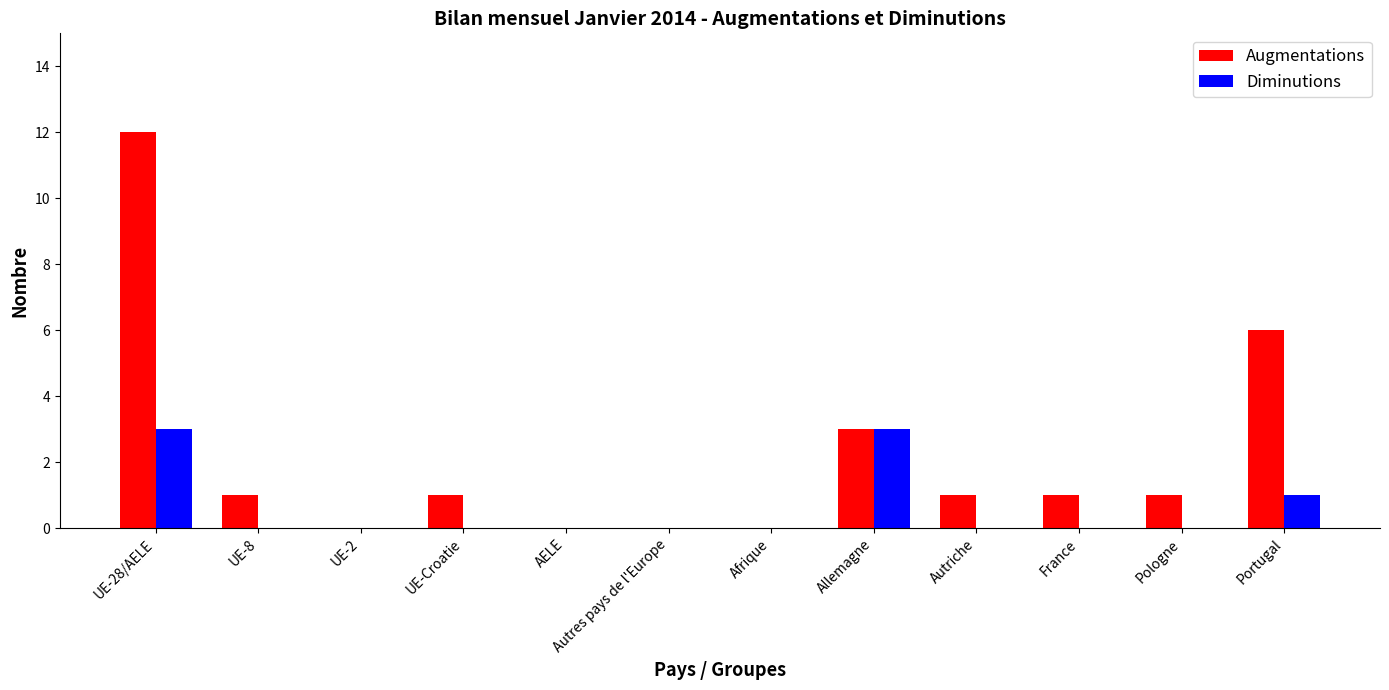

What is the highest value of the Diminutions series?

3